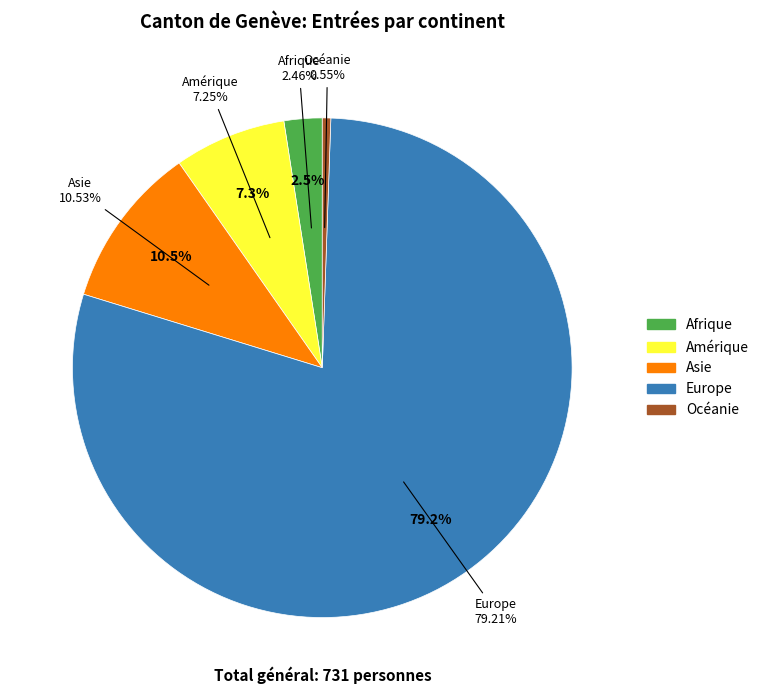

Which slice is the largest?

Europe